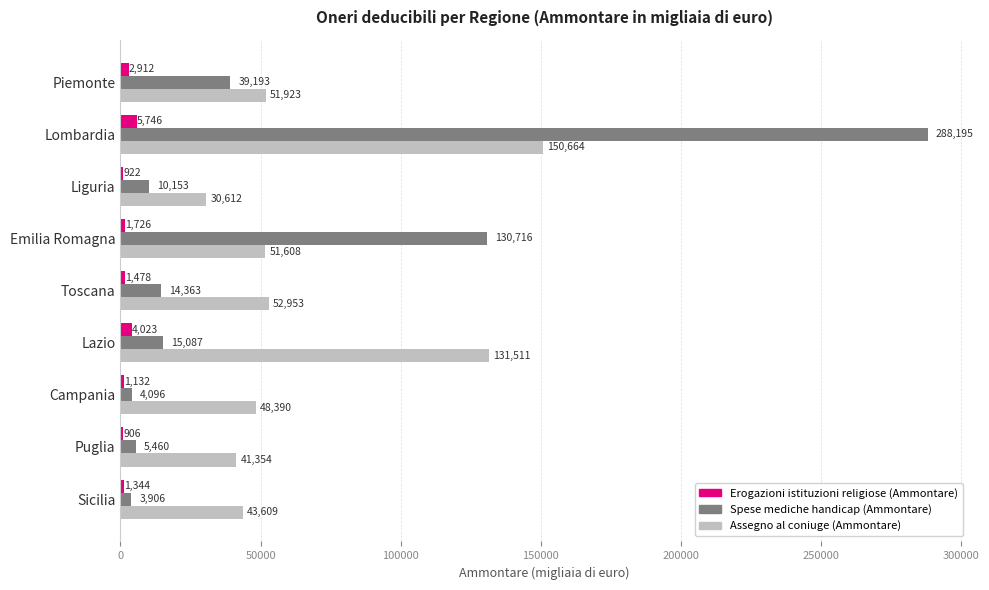

What is the sum of the Assegno al coniuge (Ammontare) values at Lazio and Campania?

179901